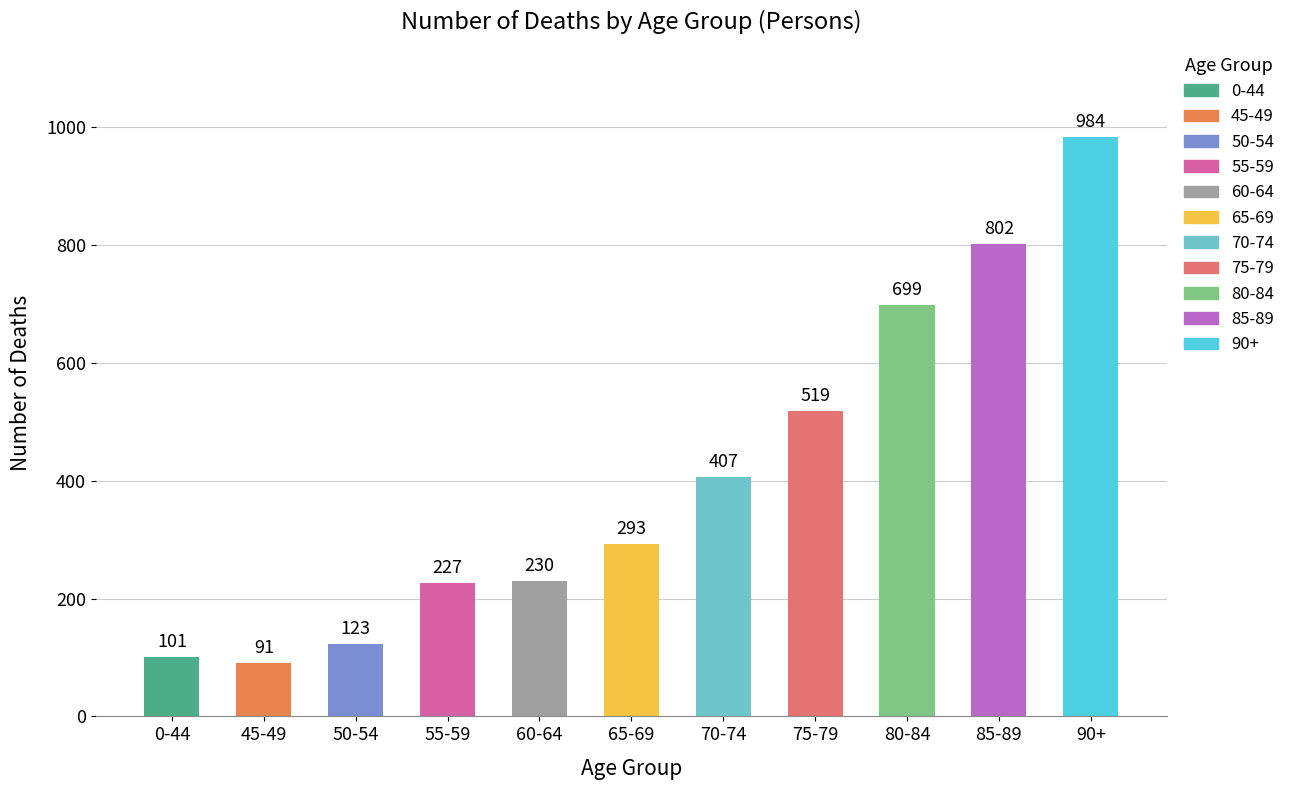

What position from the right is 80-84?

3